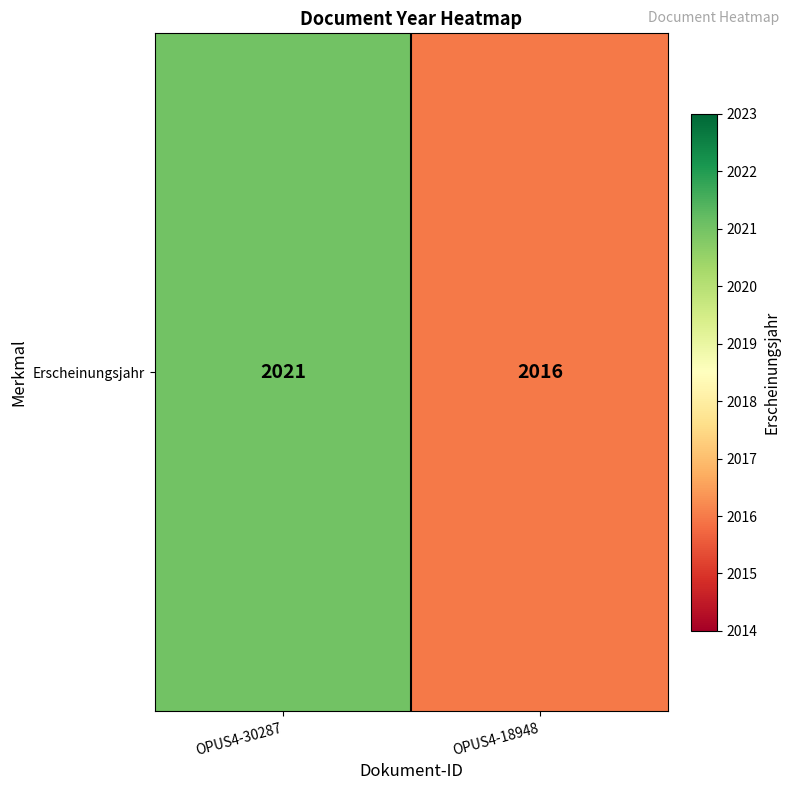

True or false: the data shows 3321 at OPUS4-18948.

False